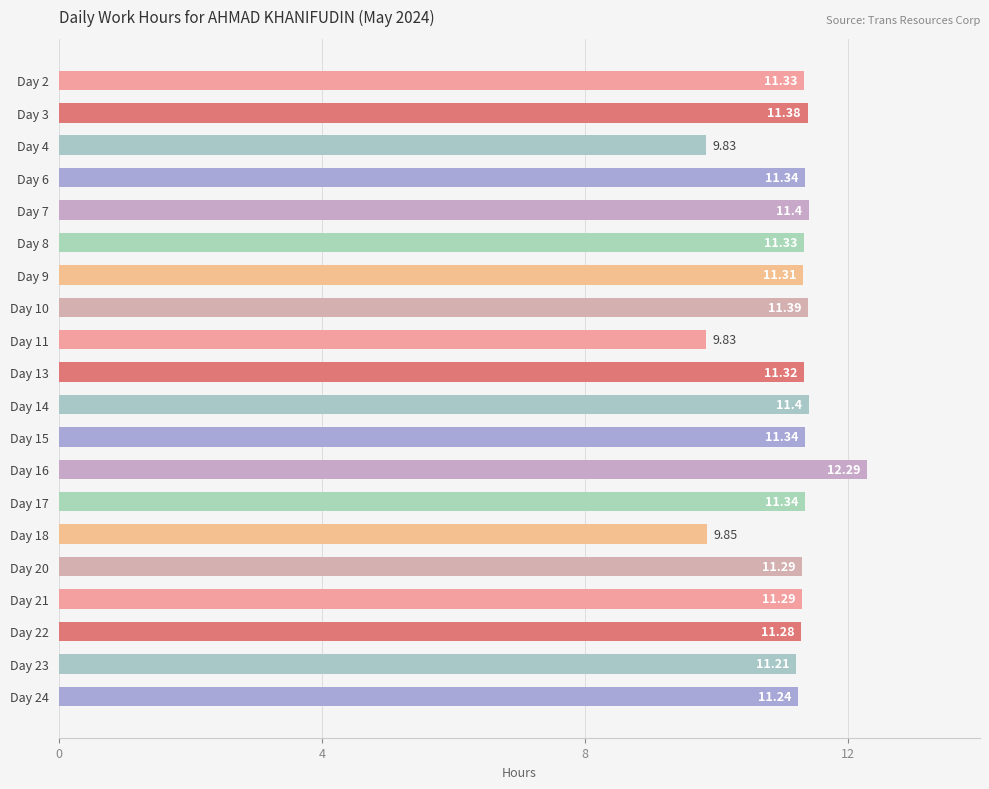

What is the sum of the values at Day 18 and Day 2?

21.2